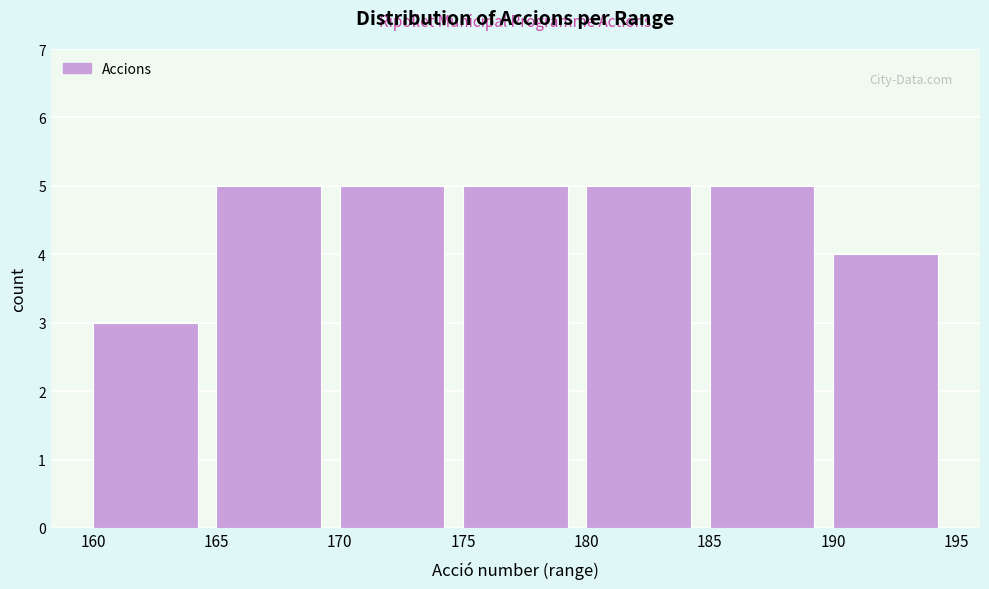

Reading left to right, transcribe this chart: for each bar, give the range it covers on the x-axis and its height. The values are not printed on the chart, so give them approximately, as read against the axis.

160 to 165: 3
165 to 170: 5
170 to 175: 5
175 to 180: 5
180 to 185: 5
185 to 190: 5
190 to 195: 4